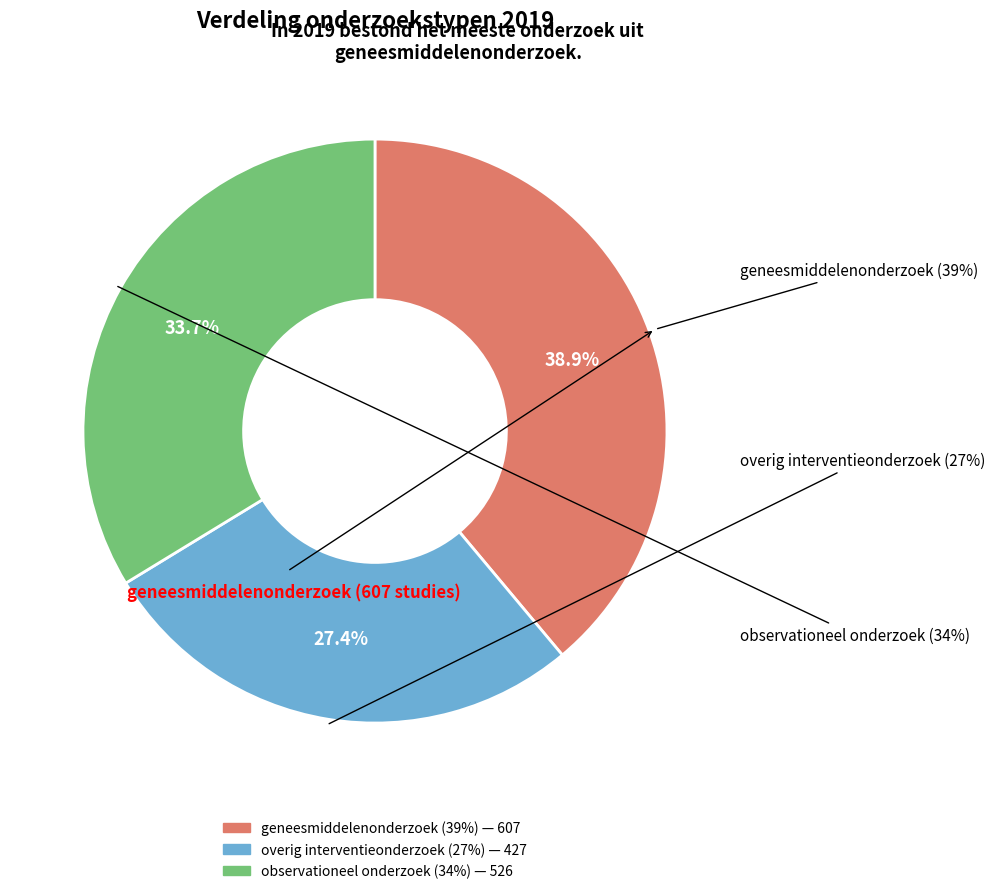

Is there a majority slice in this chart?

No